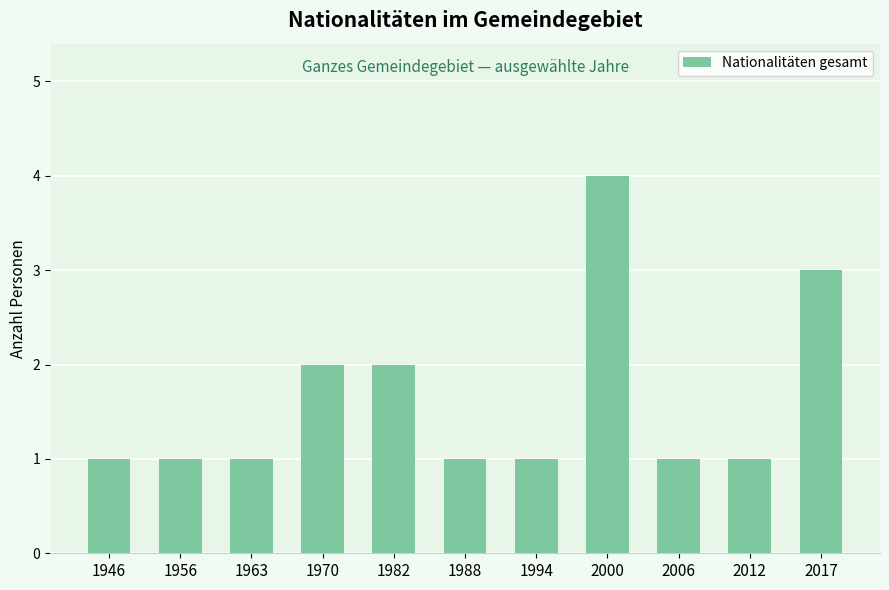

What is the value of the 11th bar from the left?

3